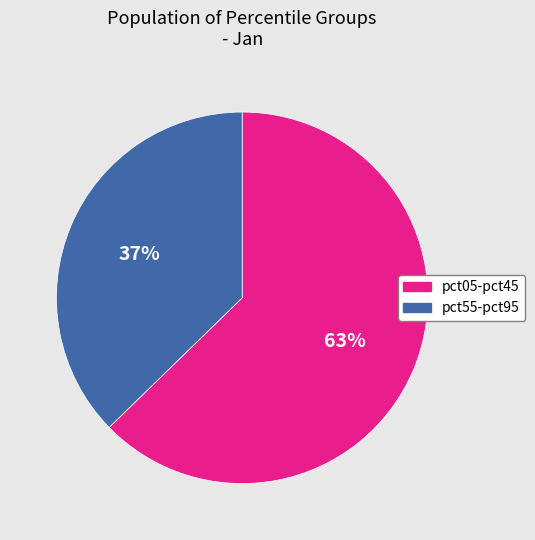

To the nearest percent, what is the average slice percentage?

50%